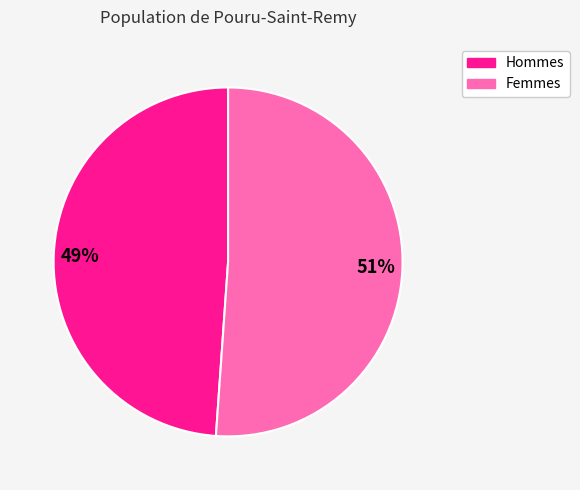

Is there a majority slice in this chart?

Yes